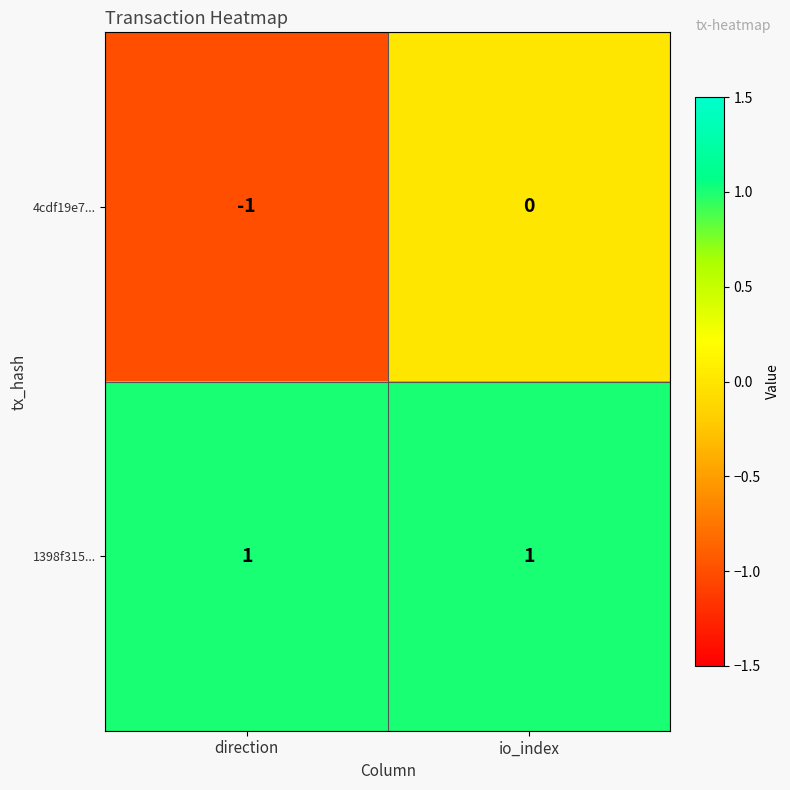

Which series changed the most between direction and io_index?

4cdf19e7...